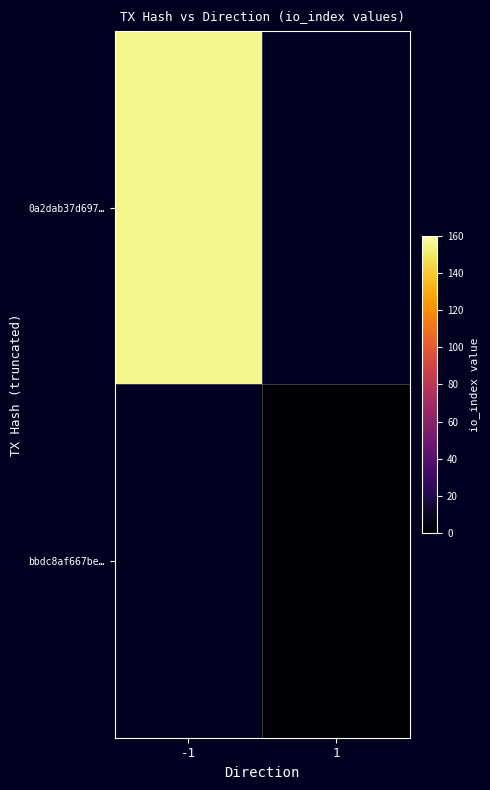

The 0a2dab37d697… series shows 206.3 at -1. True or false?

False